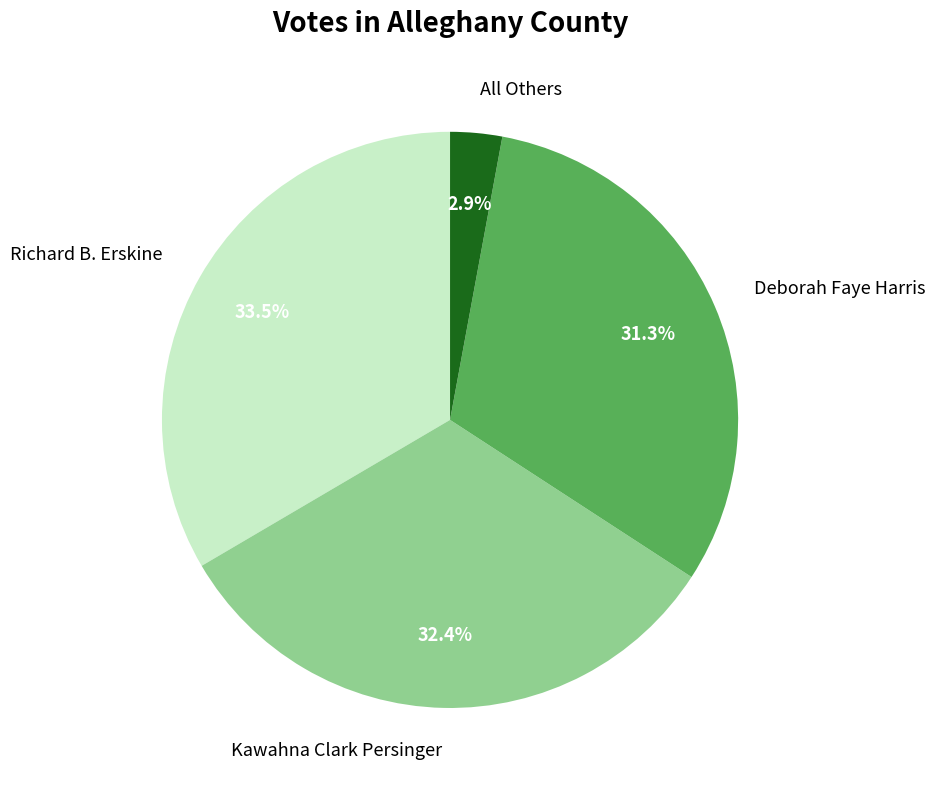

How many slices are in this pie chart?

4